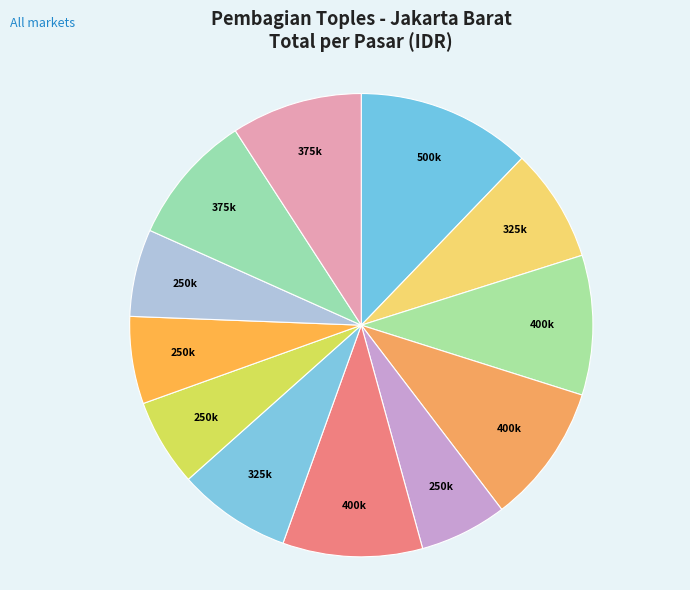

How many segments does this pie chart have?

12